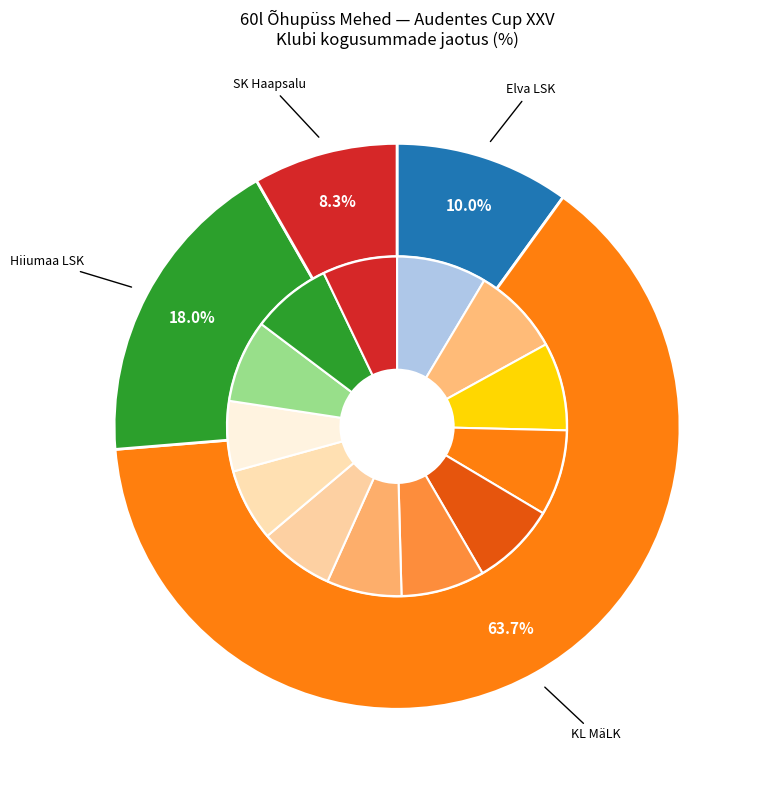

Is it true that KL MäLK is 14% of the pie?

False